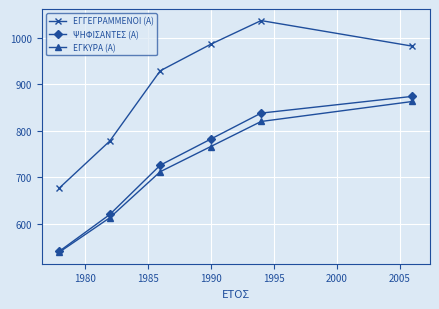

What is the greatest value displayed?

1037